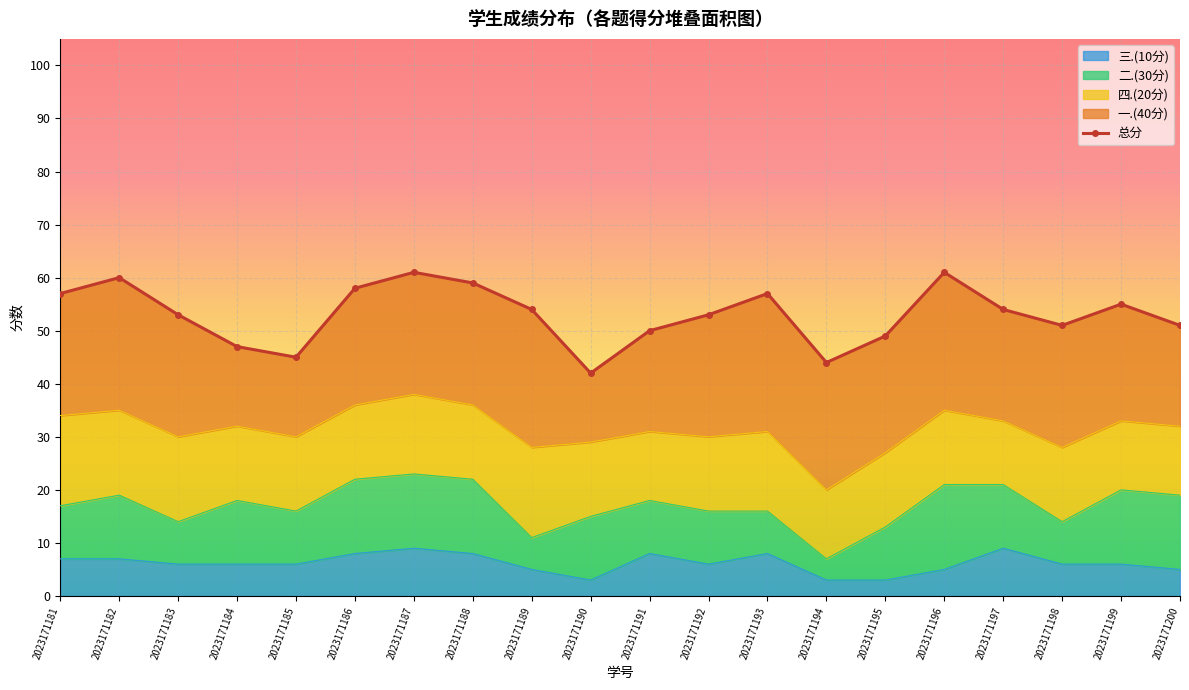

Between 2023171187 and 2023171184, which is larger?

2023171187